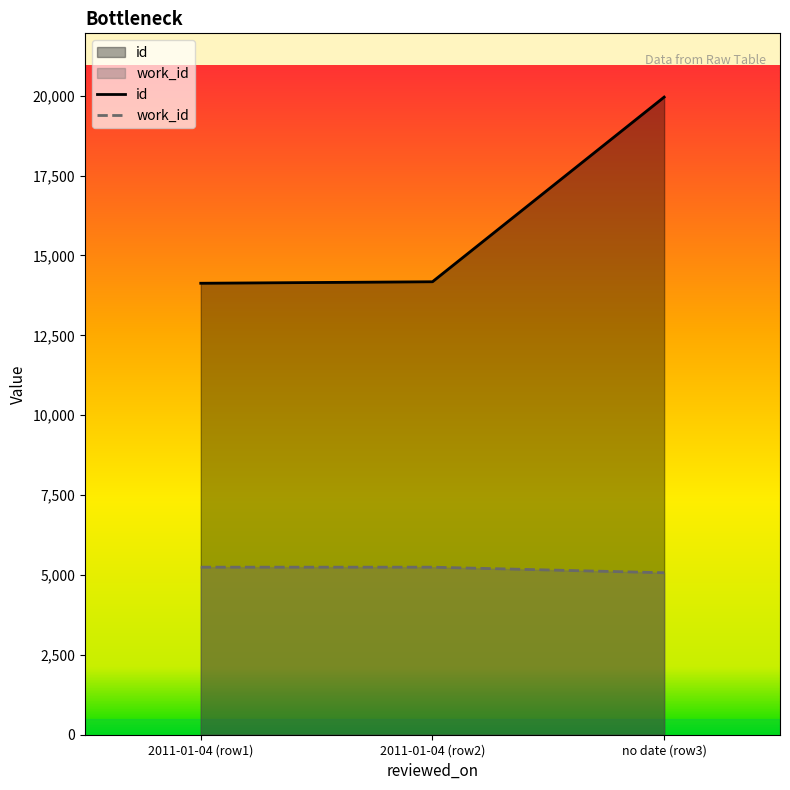

The value of id at 2011-01-04 (row1) is 5094. True or false?

False